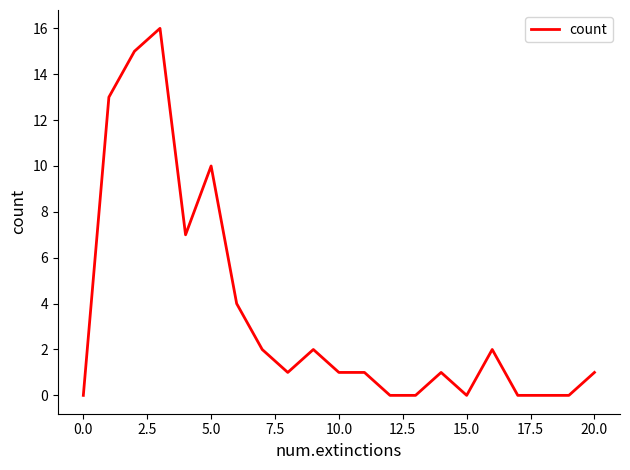

What is the greatest value displayed?

16